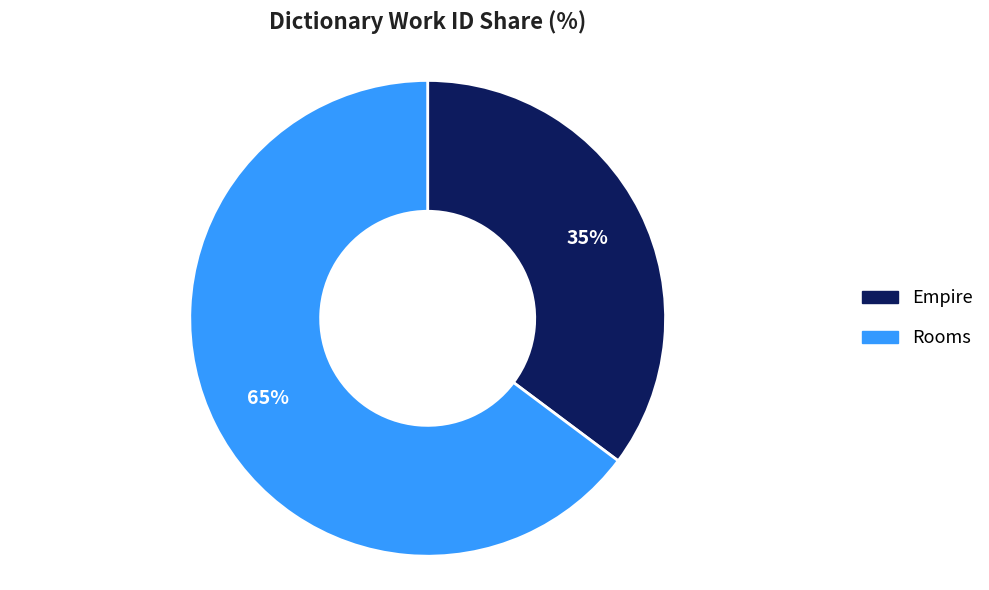

Which category has the biggest portion of the pie?

Rooms